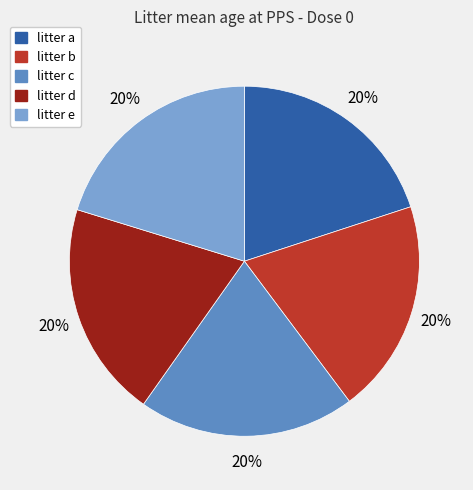

Is it true that litter a is 20% of the pie?

True